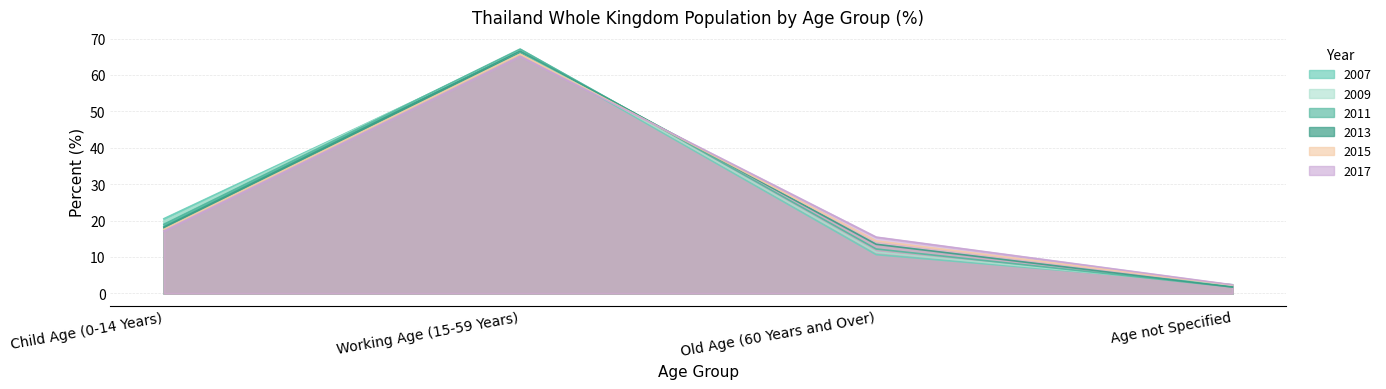

At how many categories does at least one series exceed 52?

1